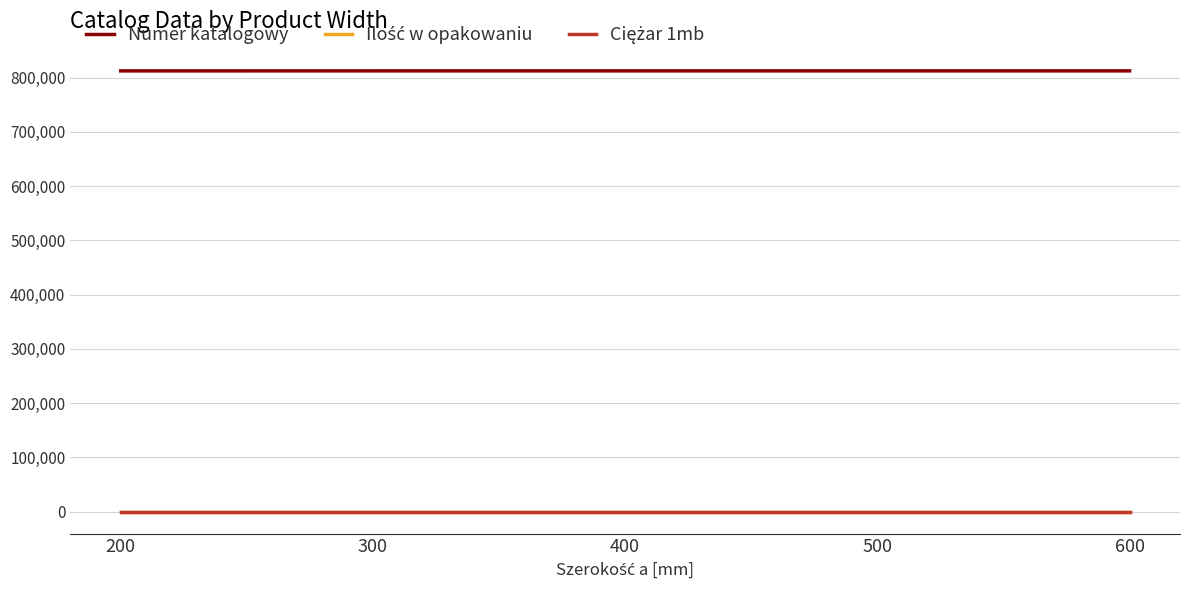

At which category does the chart reach its peak across all series?

600